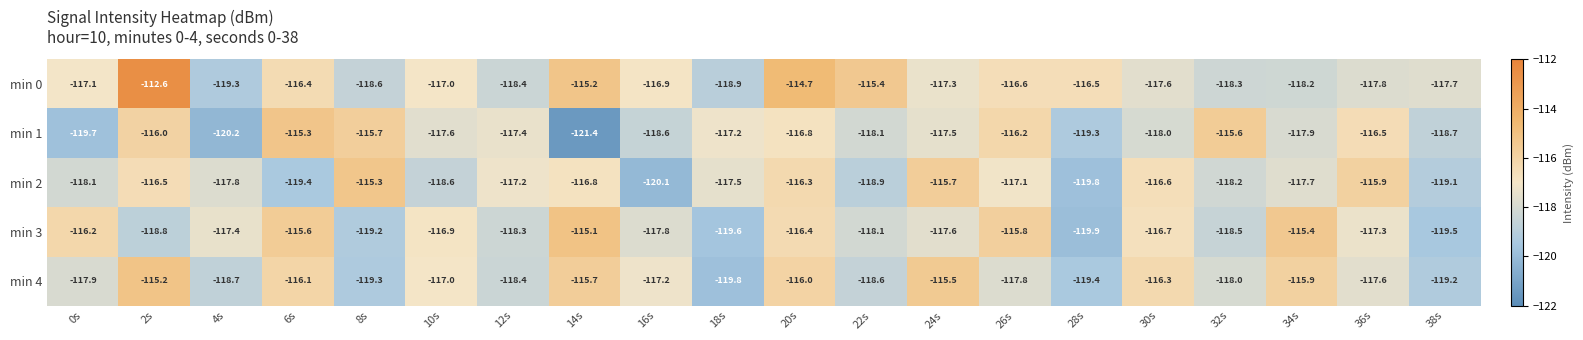

What is the average value of the min 1 series?

-117.7